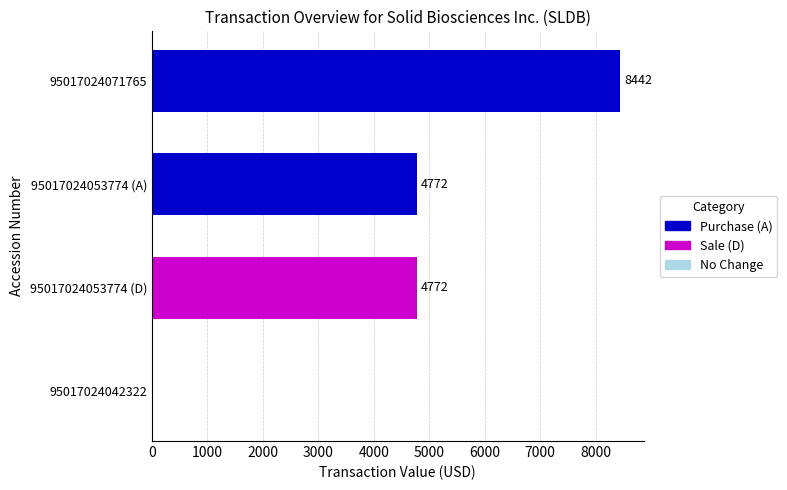

What is the greatest value displayed?

8442